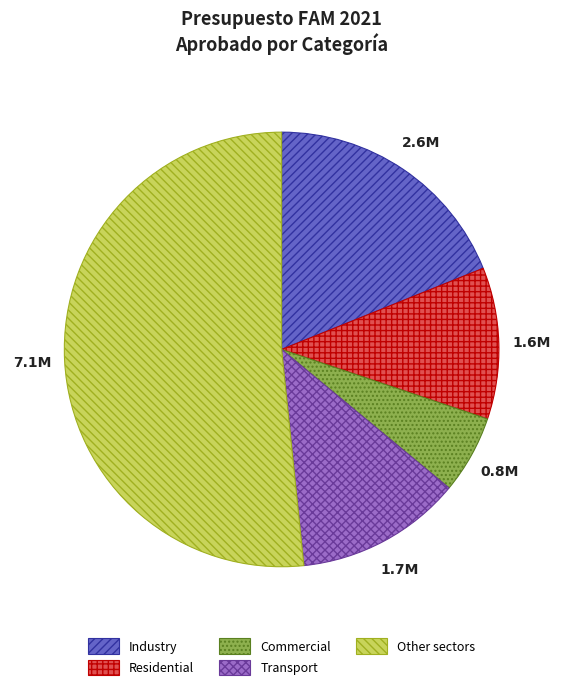

Which has a higher value, Commercial or Industry?

Industry